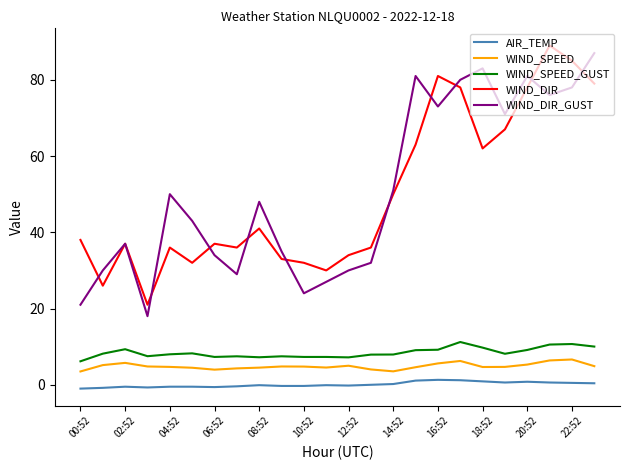

True or false: WIND_SPEED_GUST and WIND_SPEED intersect in this chart.

False